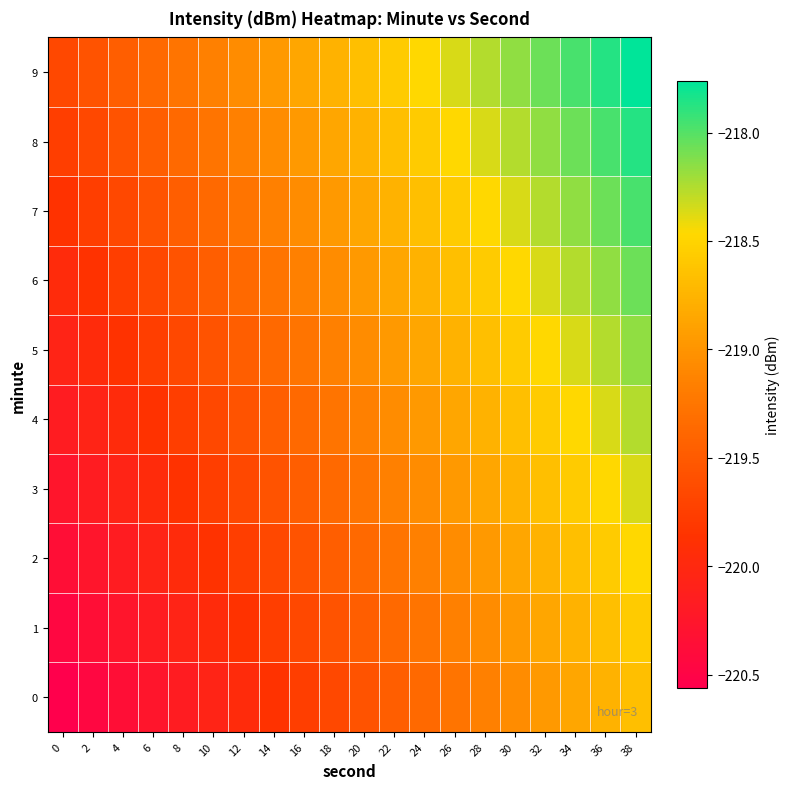

Count the number of categories in the chart.

20